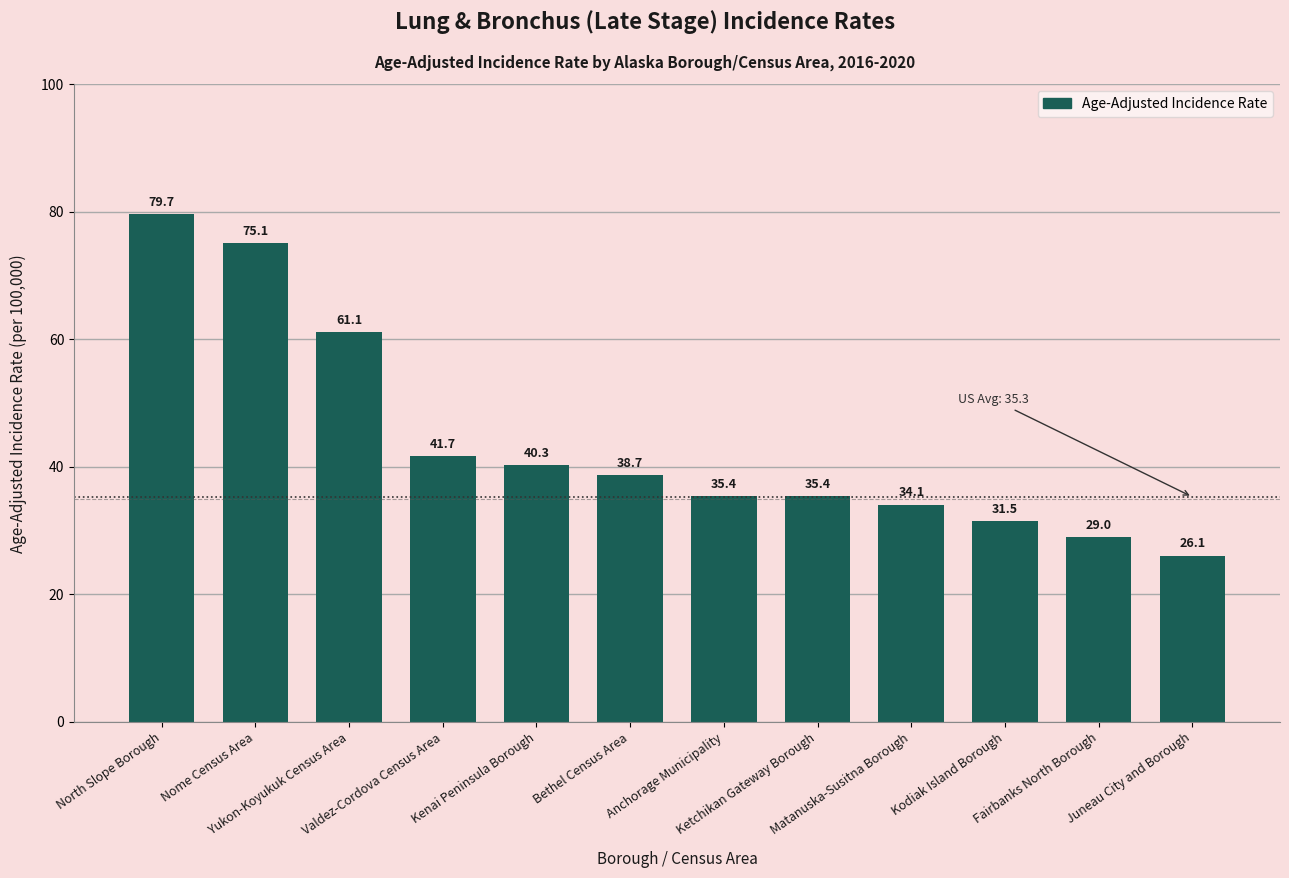

What is the approximate value at Fairbanks North Borough?

29.0